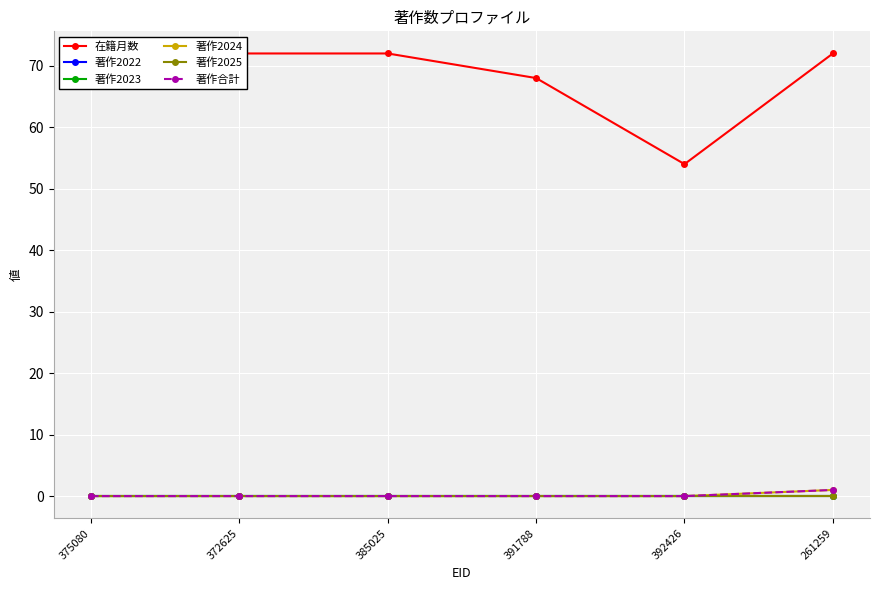

True or false: 著作2022 and 著作2023 cross at least once.

False